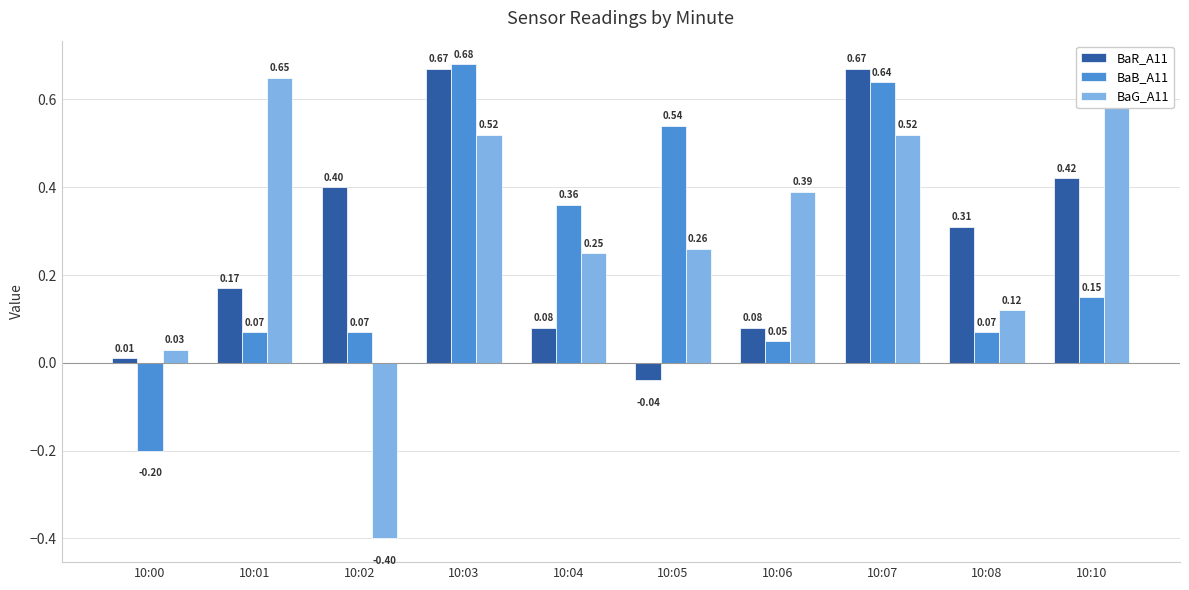

How many data points does each series have?

10